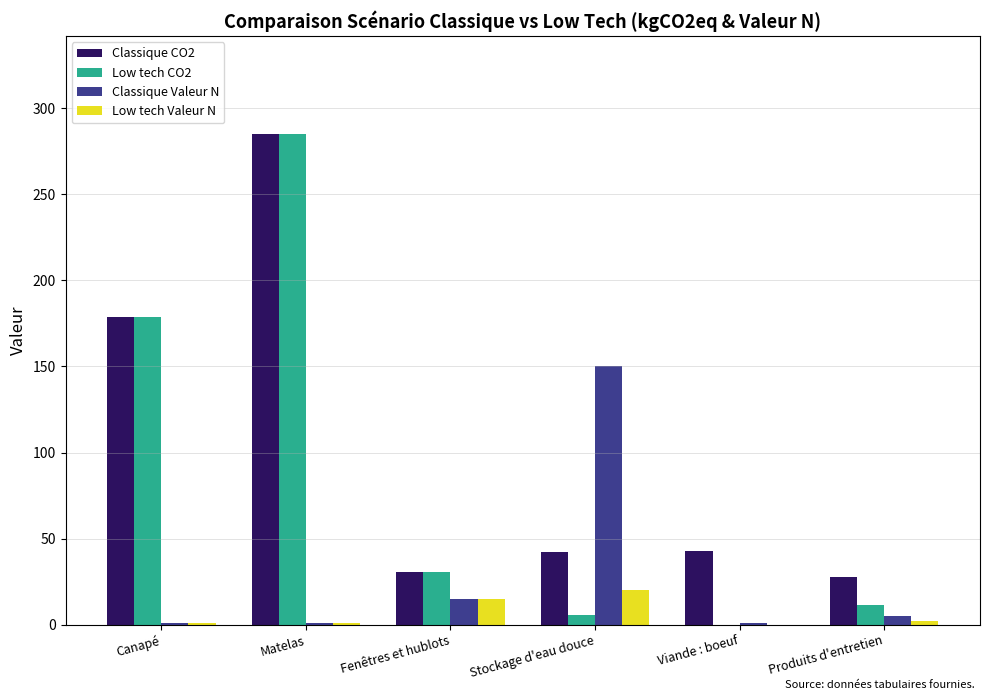

What are all the series names shown in the legend?

Classique CO2, Low tech CO2, Classique Valeur N, Low tech Valeur N